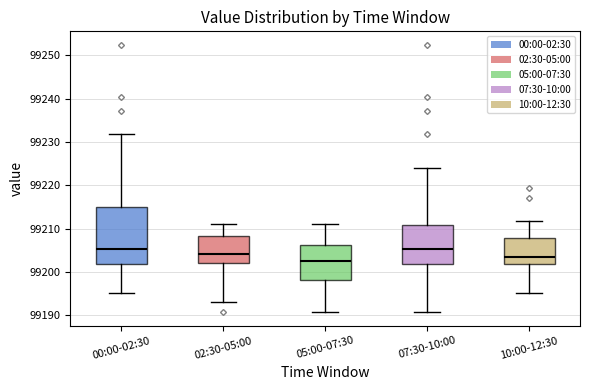

Where does the median line of the box for 02:30-05:00 sit on the y-axis? The values are not printed on the chart, so give them approximately, as read against the axis.

99204